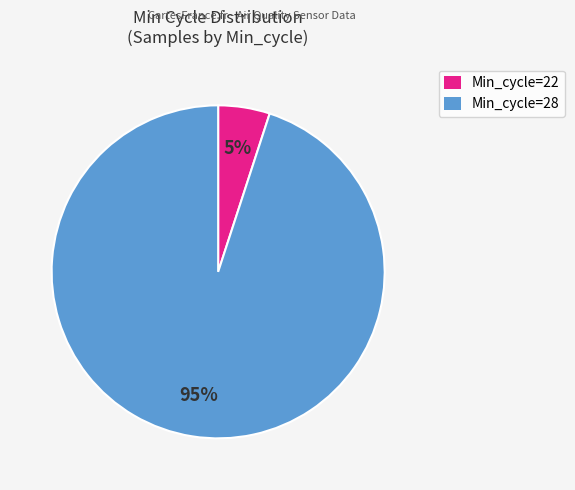

Does any single category account for the majority?

Yes